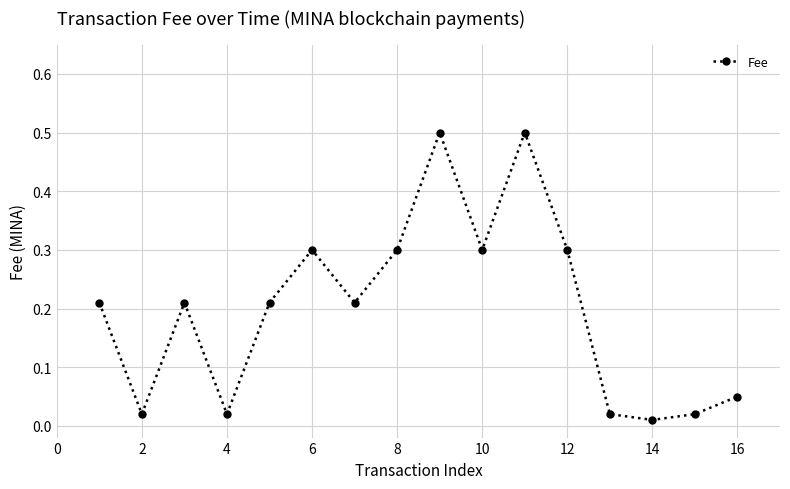

What is the greatest value displayed?

0.5